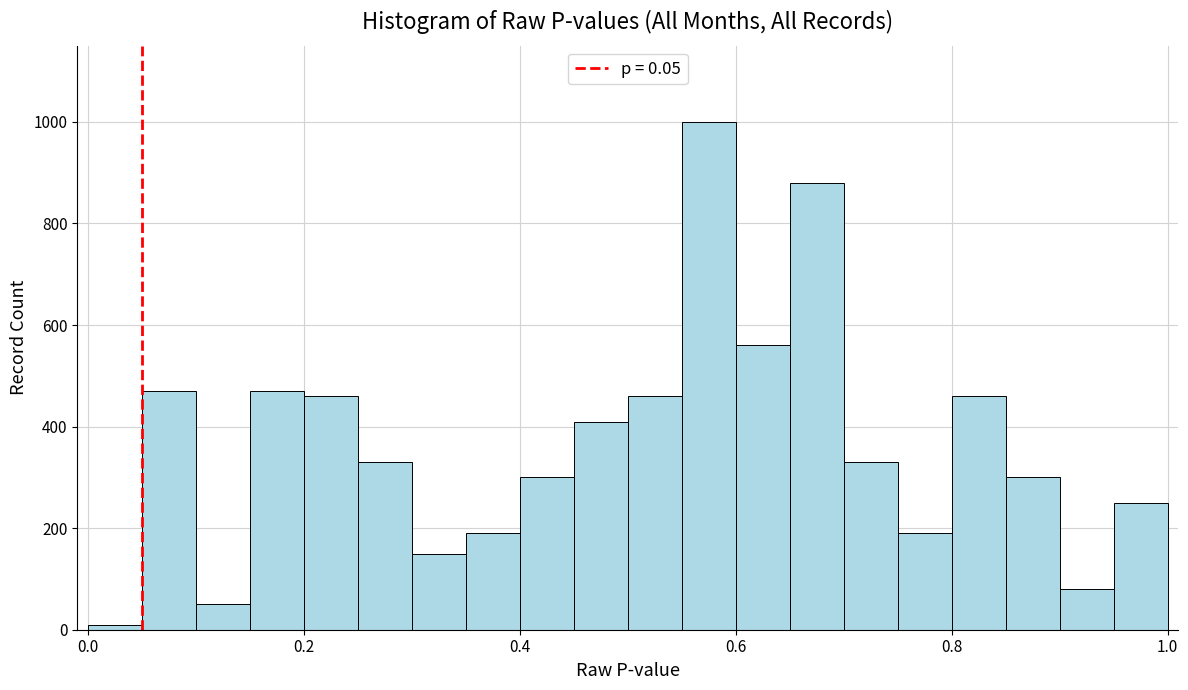

Read against the x-axis, roughly where is the centre of the tallest bar?

0.58